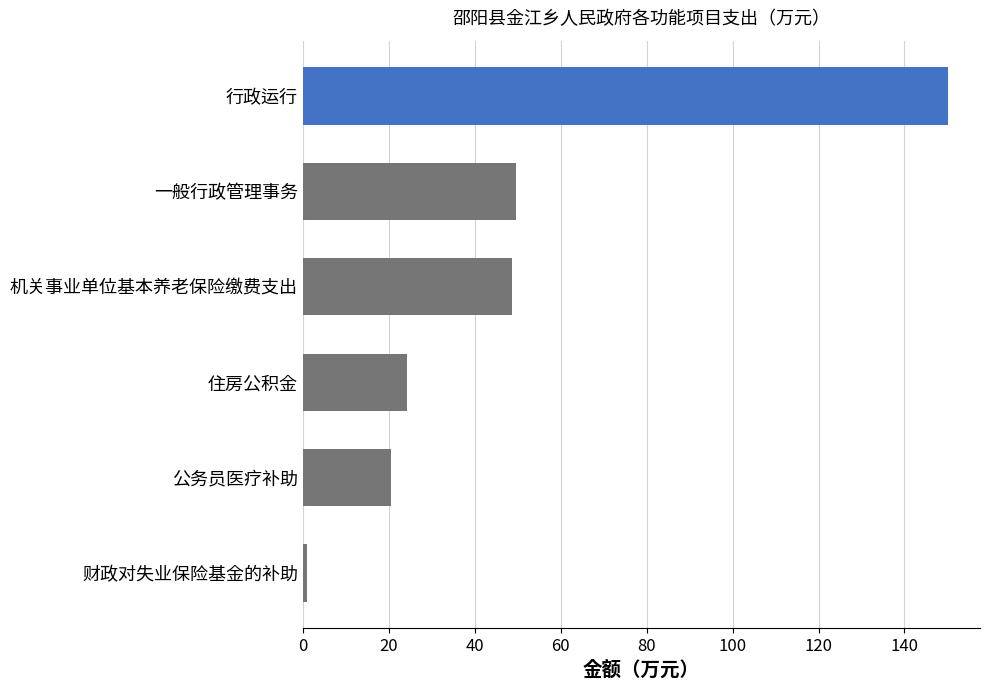

Are the bars horizontal?

Yes